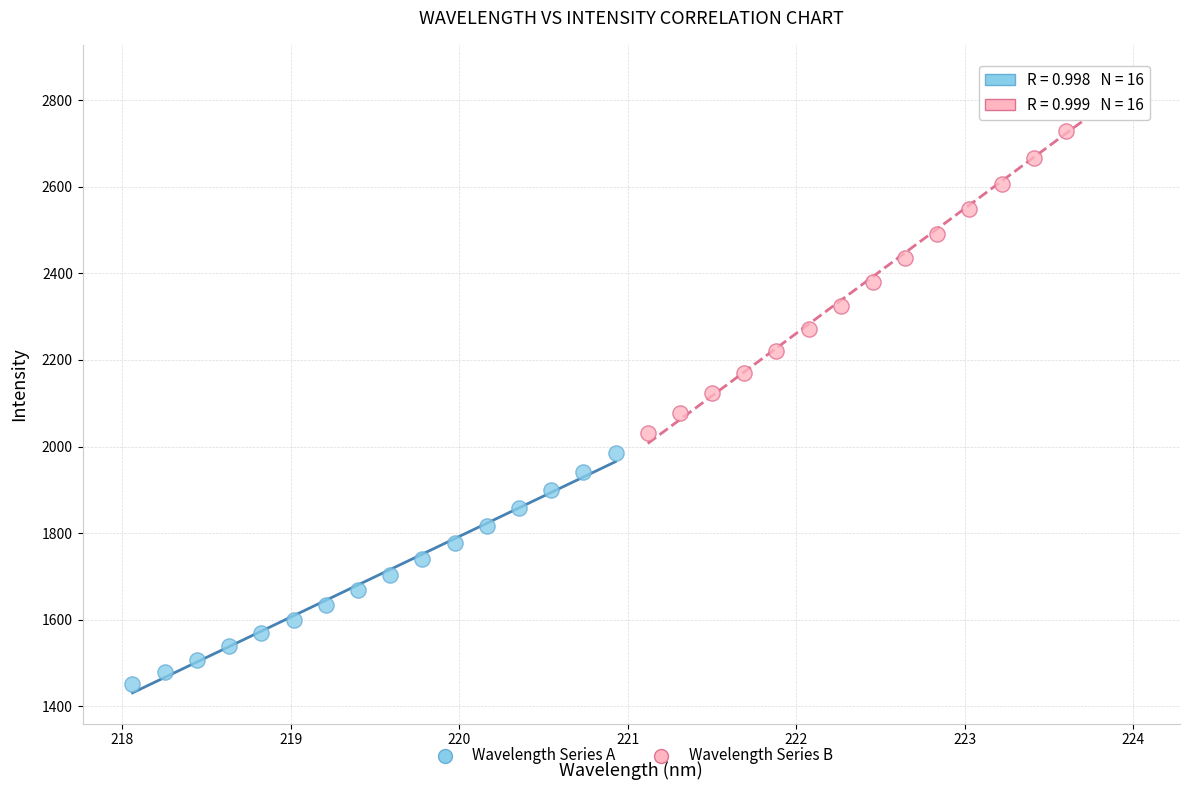

Which series has the widest spread of Y values?

Wavelength Series B